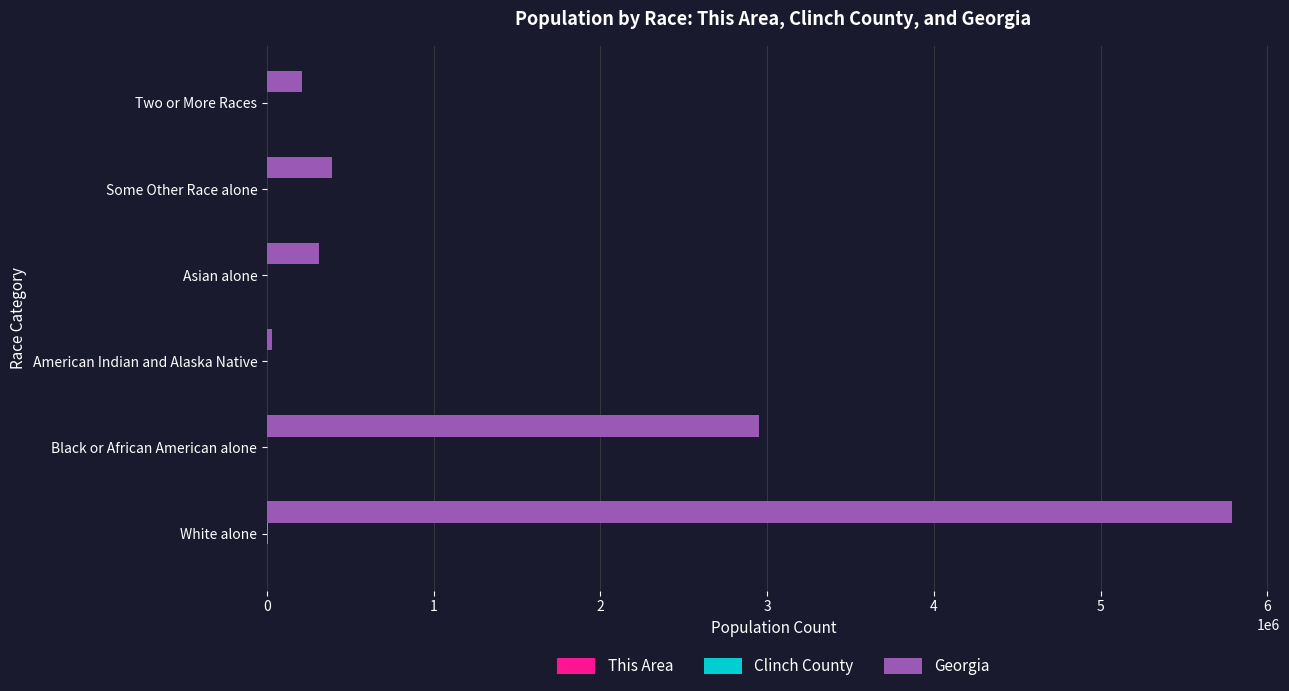

Between White alone and American Indian and Alaska Native, which series saw the biggest shift?

Georgia